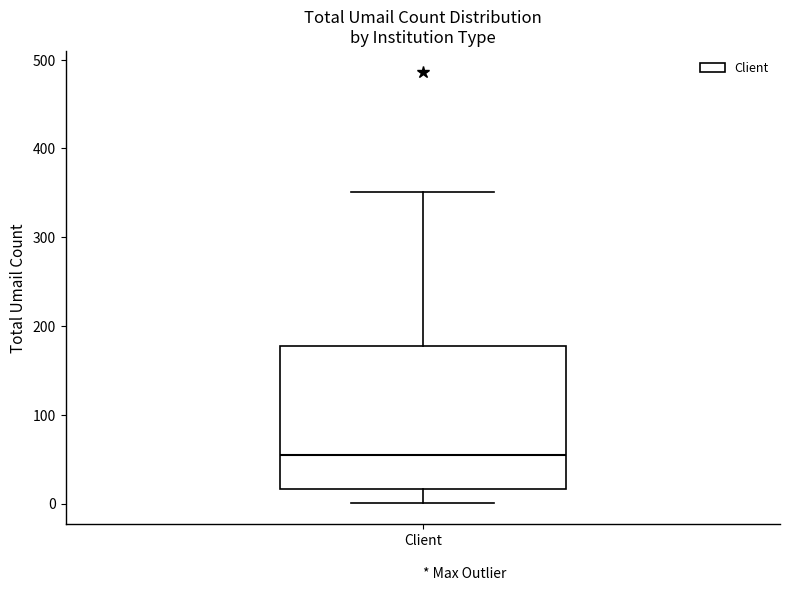

Where does the median line of the box for Client sit on the y-axis? The values are not printed on the chart, so give them approximately, as read against the axis.

60